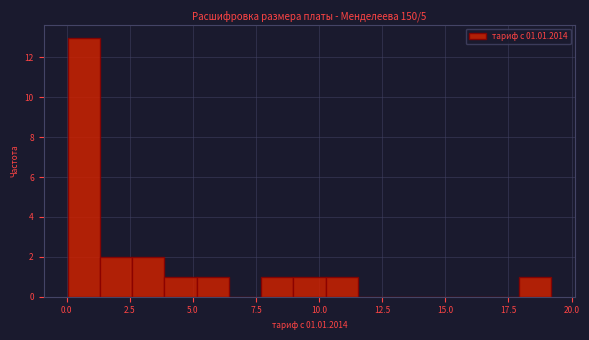

Read against the x-axis, roughly where is the centre of the tallest bar?

0.5